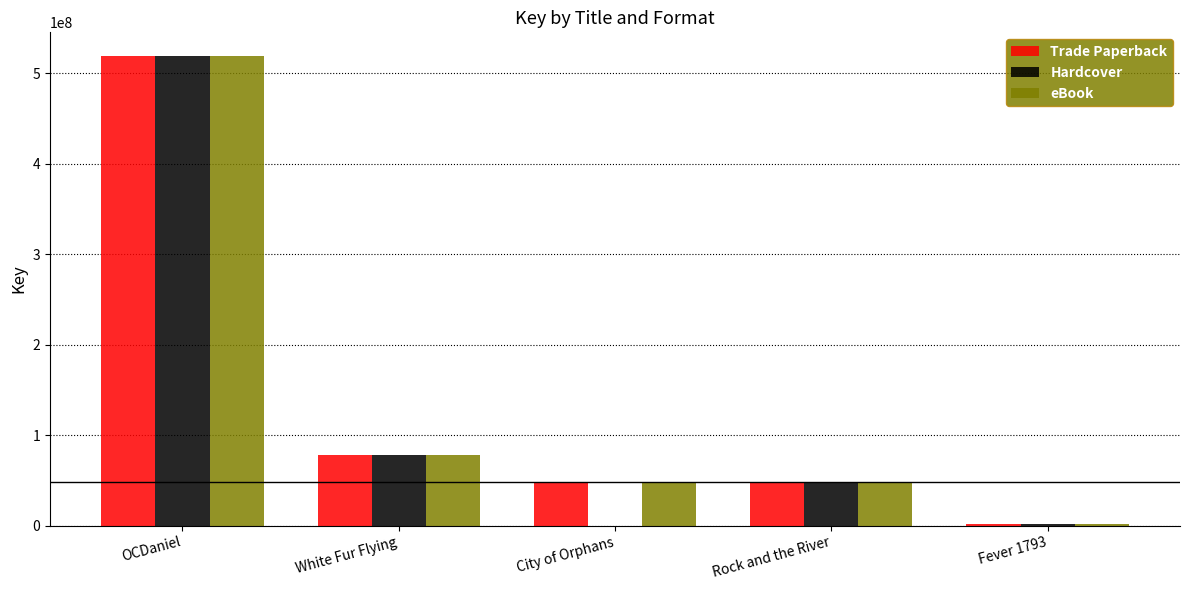

At which category is the sum across all series the highest?

OCDaniel